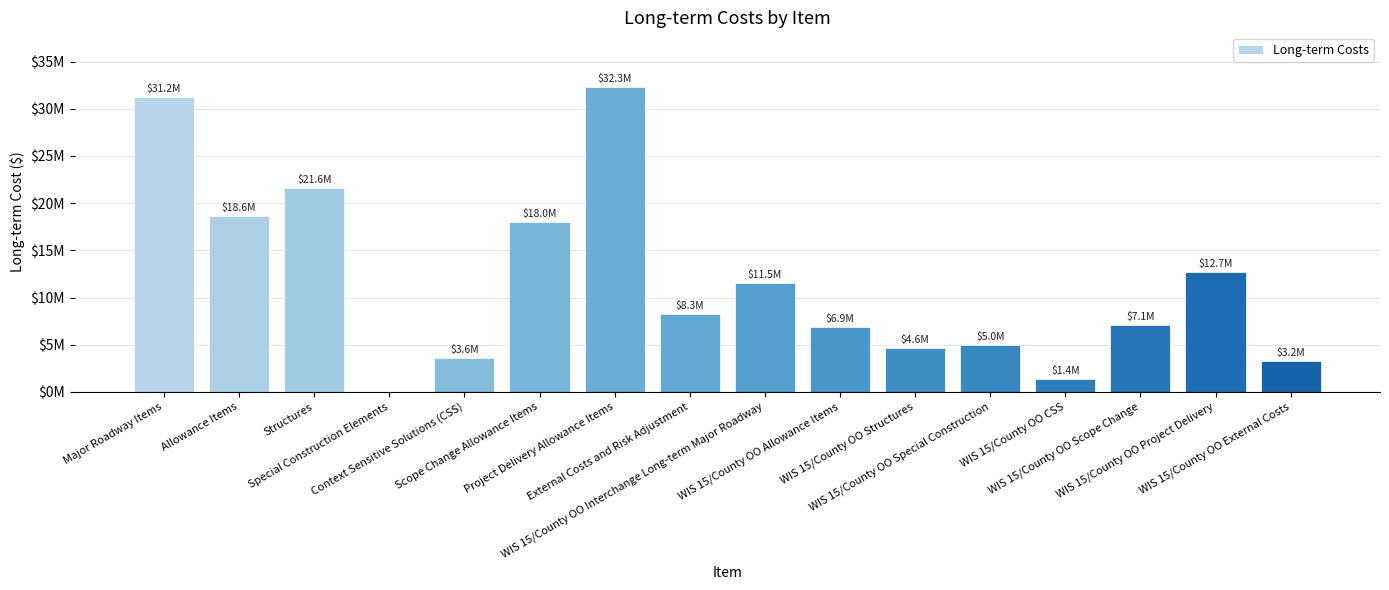

What is the change in value from WIS 15/County OO Allowance Items to WIS 15/County OO Project Delivery?

+5782000